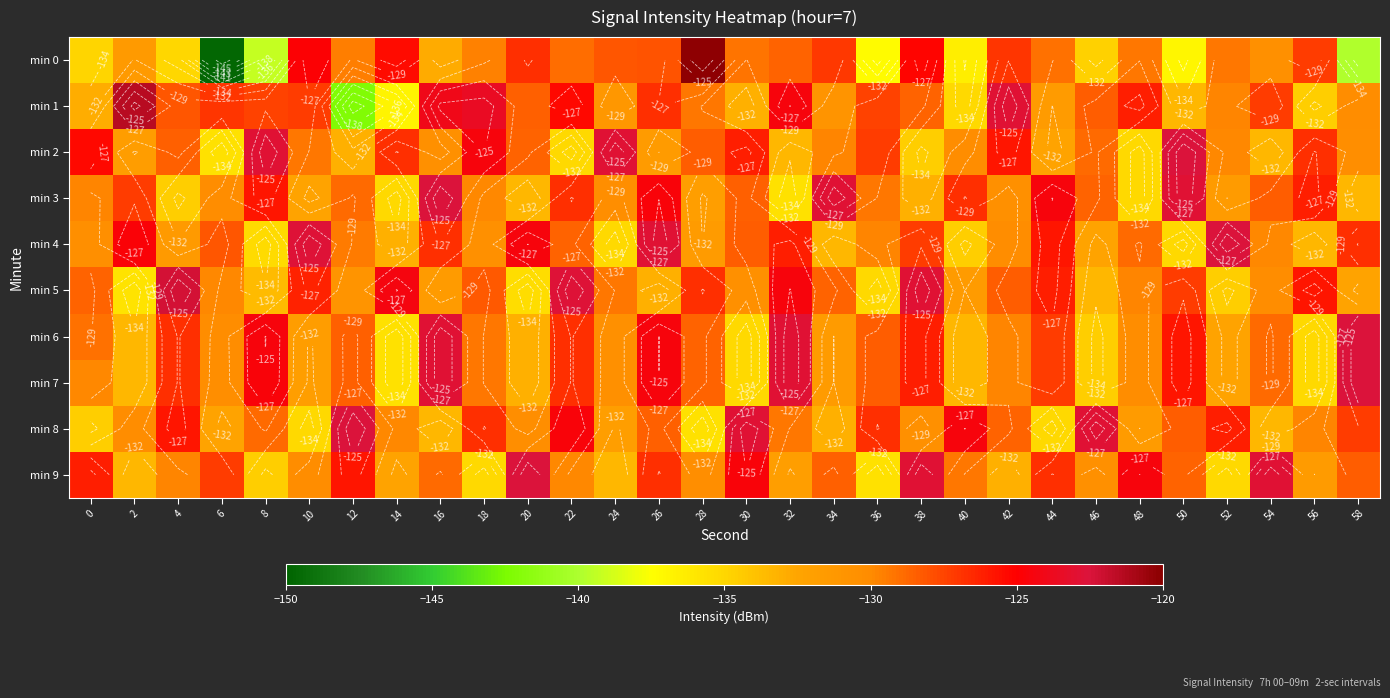

At 6, list the series in order from smallest to largest.

min 0, min 2, min 8, min 7, min 3, min 6, min 5, min 4, min 9, min 1